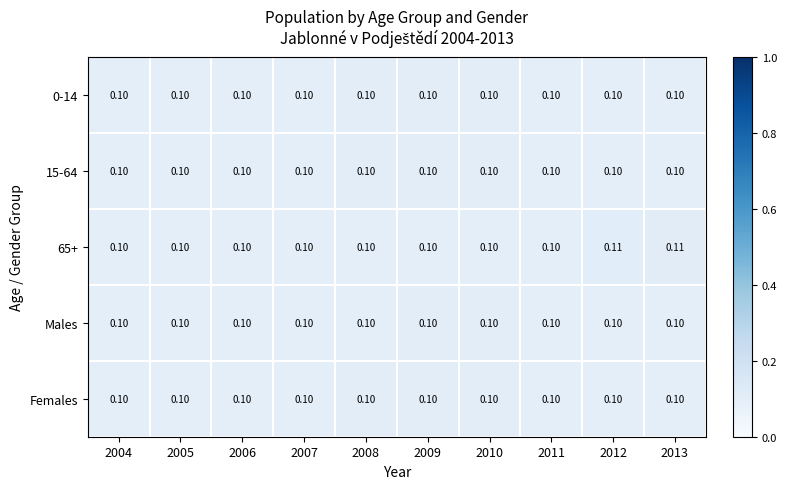

Reading right to left, transcribe all the data shown in this chart.

0-14: 2013=0.1	2012=0.1	2011=0.1	2010=0.1	2009=0.1	2008=0.1	2007=0.1	2006=0.1	2005=0.1	2004=0.1
15-64: 2013=0.1	2012=0.1	2011=0.1	2010=0.1	2009=0.1	2008=0.1	2007=0.1	2006=0.1	2005=0.1	2004=0.1
65+: 2013=0.1	2012=0.1	2011=0.1	2010=0.1	2009=0.1	2008=0.1	2007=0.1	2006=0.1	2005=0.1	2004=0.1
Males: 2013=0.1	2012=0.1	2011=0.1	2010=0.1	2009=0.1	2008=0.1	2007=0.1	2006=0.1	2005=0.1	2004=0.1
Females: 2013=0.1	2012=0.1	2011=0.1	2010=0.1	2009=0.1	2008=0.1	2007=0.1	2006=0.1	2005=0.1	2004=0.1